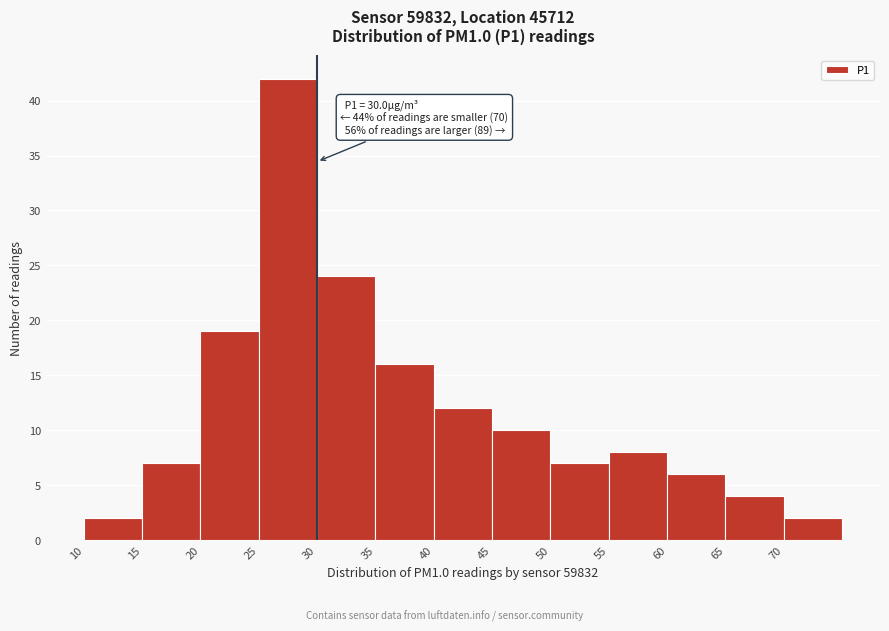

Over which range of the x-axis is the bar tallest?

25 to 30